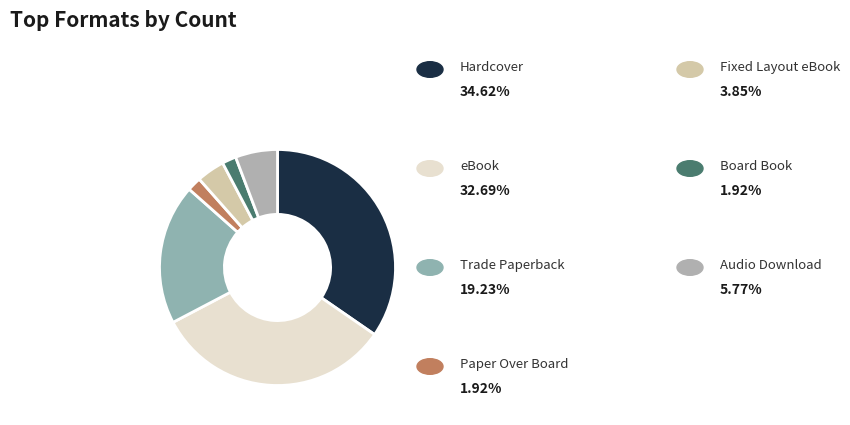

How many segments does this pie chart have?

7